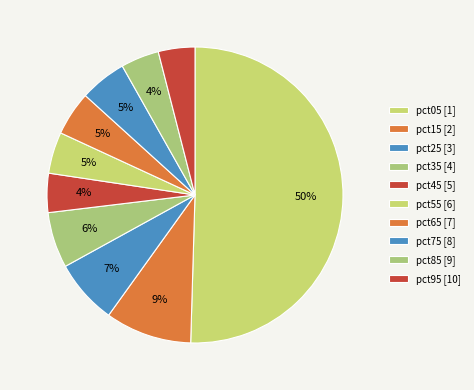

How many segments does this pie chart have?

10